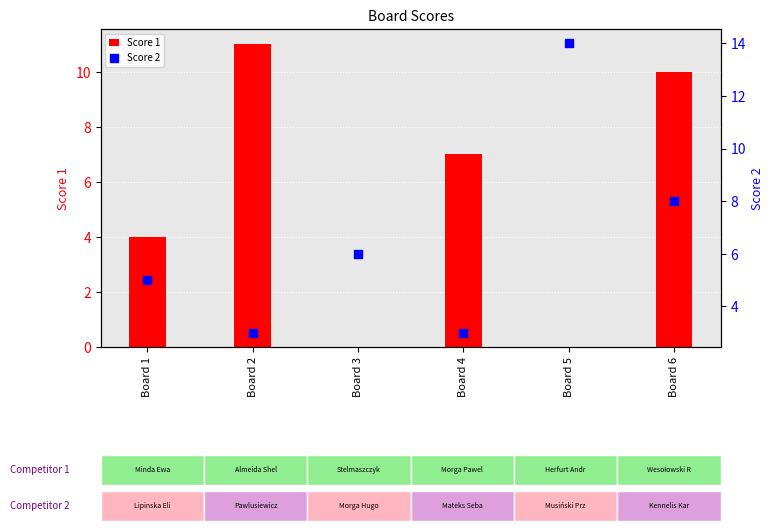

What are all the series names shown in the legend?

Score 1, Score 2